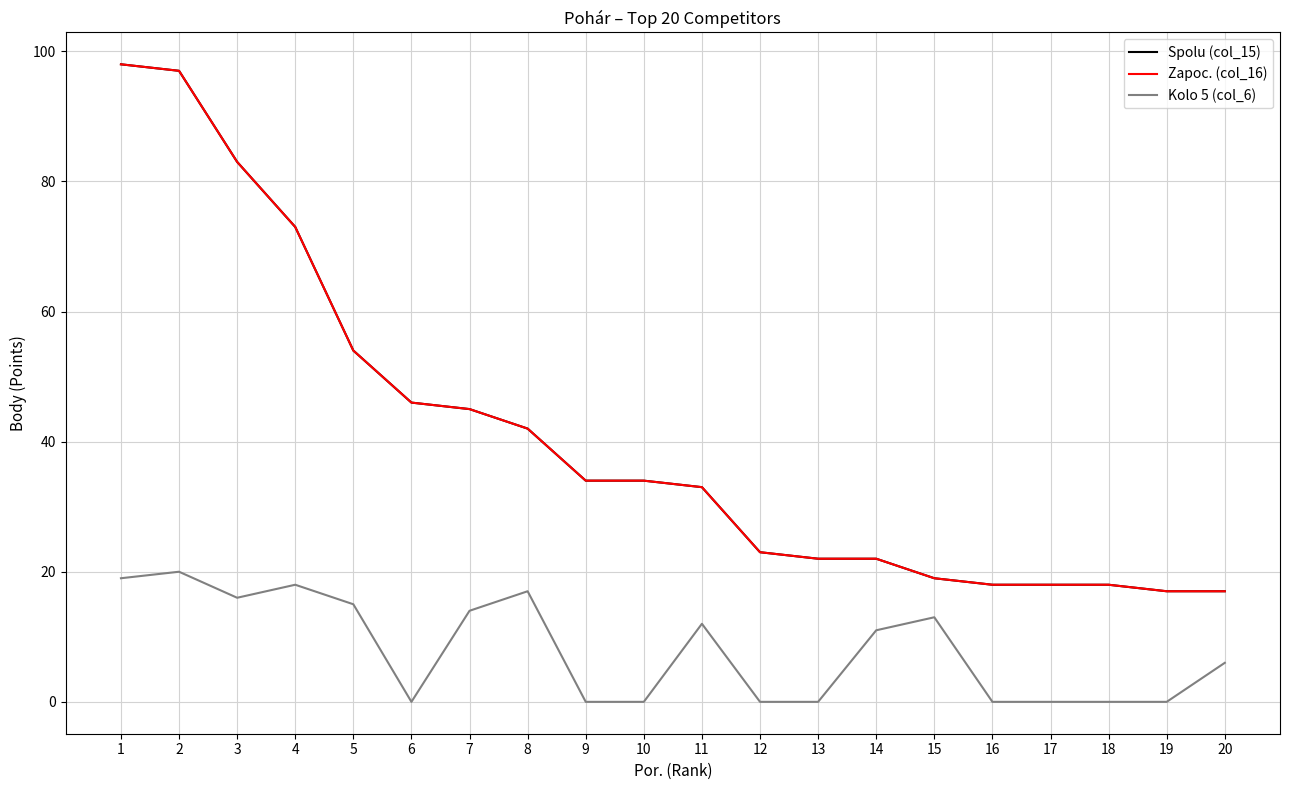

Does the chart have visible grid lines?

Yes